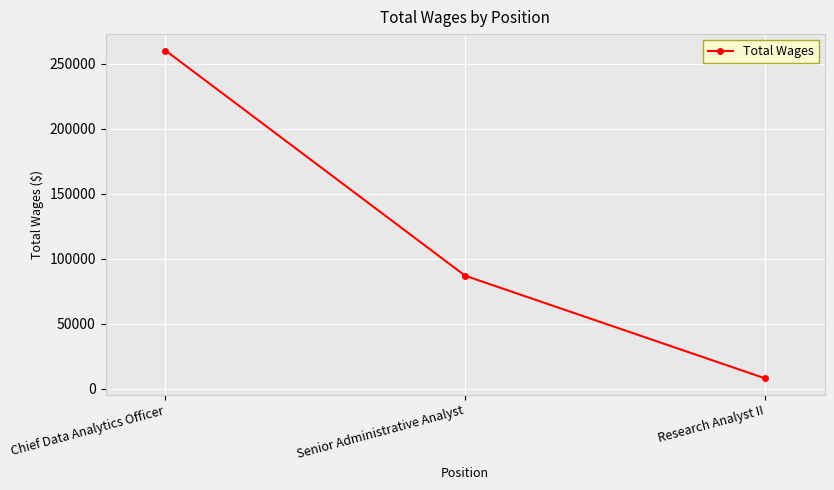

List the labels in order of value, smallest first.

Research Analyst II, Senior Administrative Analyst, Chief Data Analytics Officer